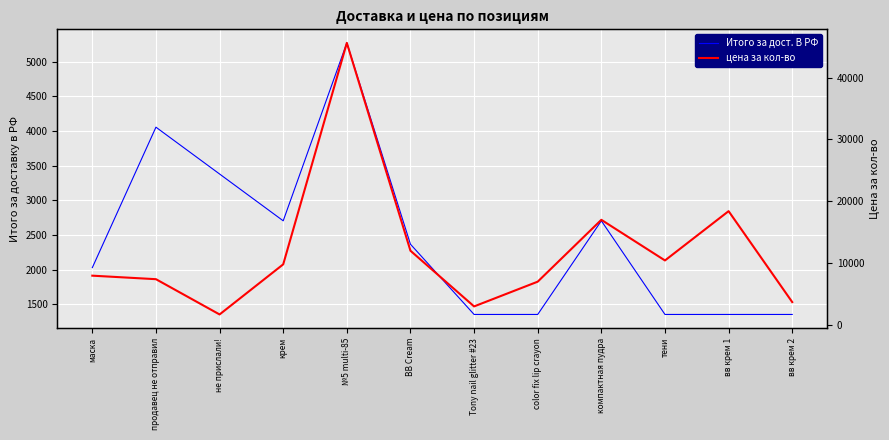

How many interior local peaks does the Итого за дост. В РФ series have?

3